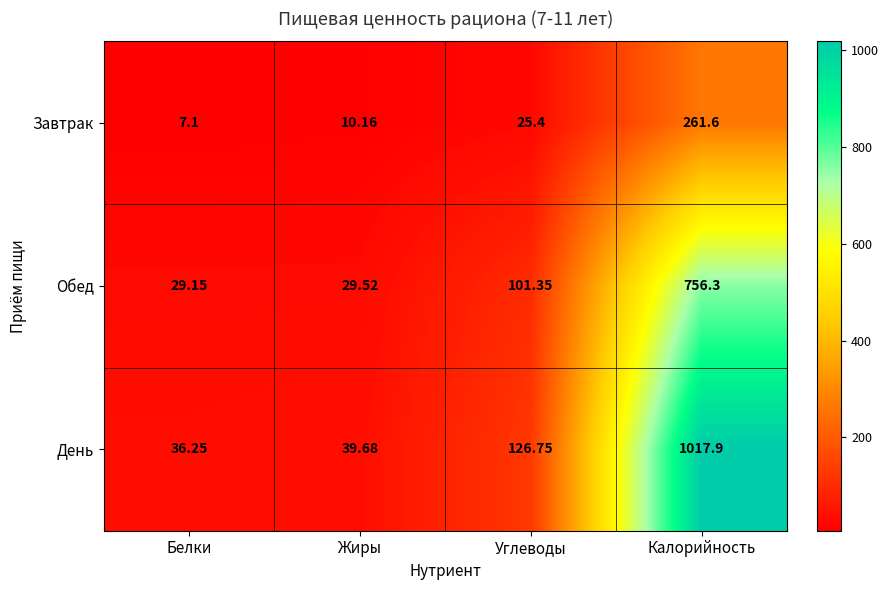

How many categories are shown in the chart?

4